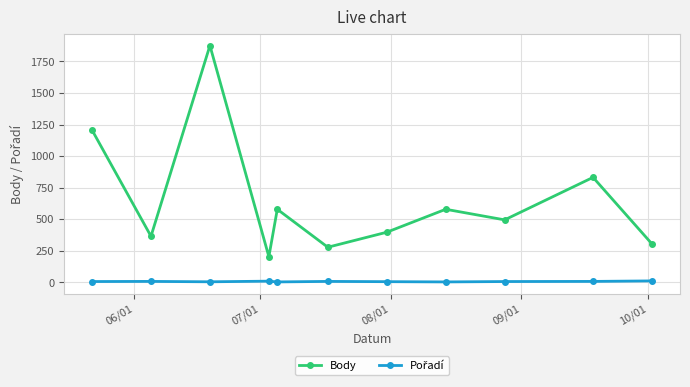

How many lines are shown in the chart?

2